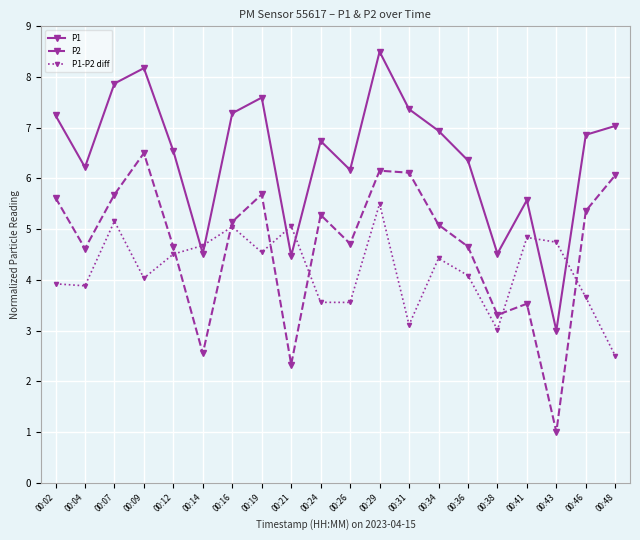

What is the minimum value shown in the chart?

1.0